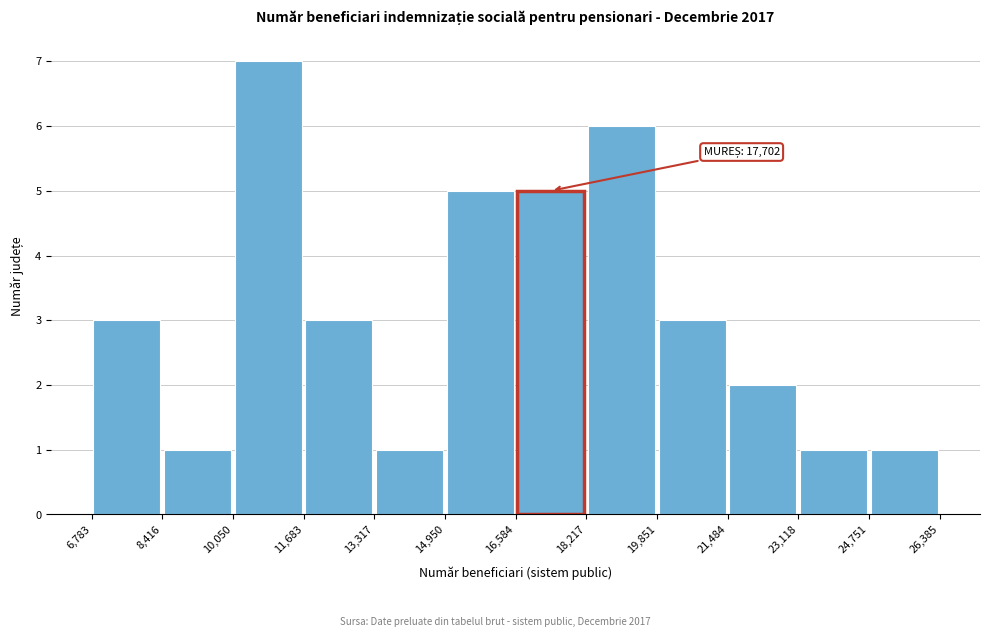

Which range on the x-axis has the tallest bar?

10,050 to 11,683